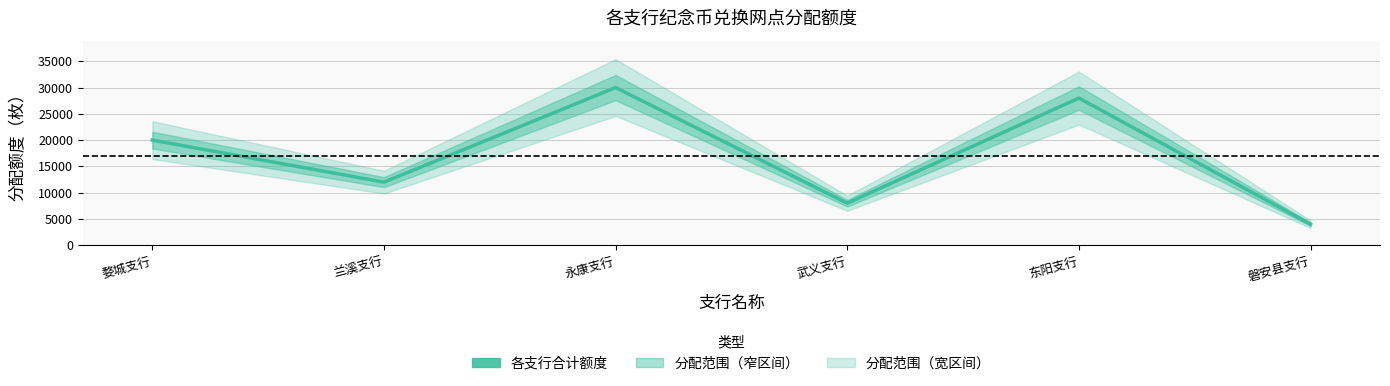

How many values are below 20000?

3